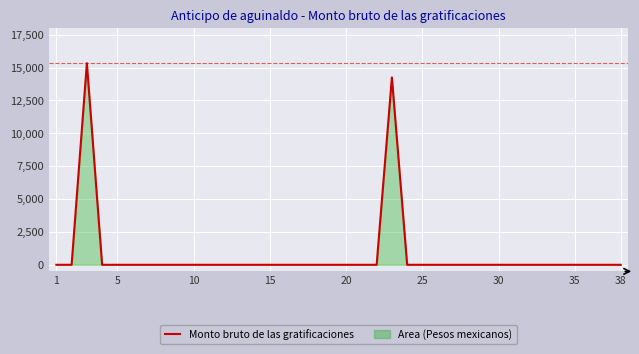

How many lines are shown in the chart?

1